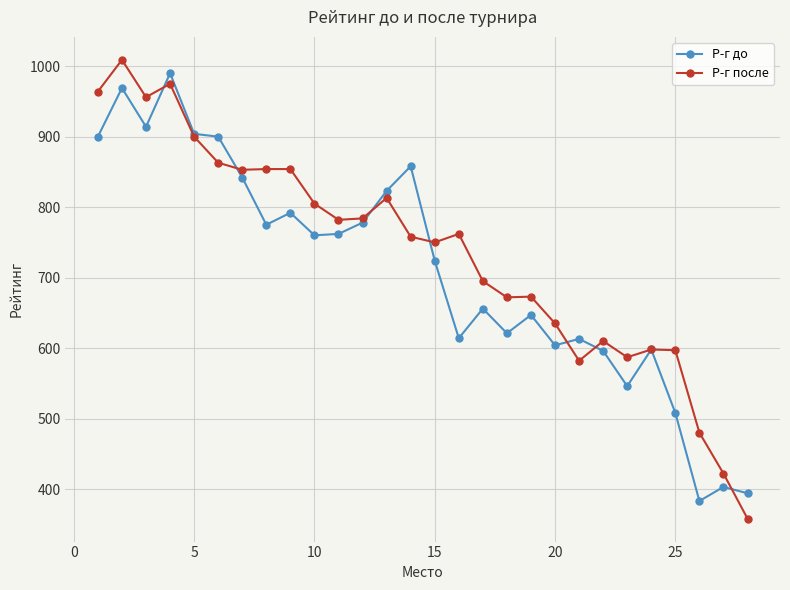

What is the value of the Р-г до point at the 10th from the left?

760